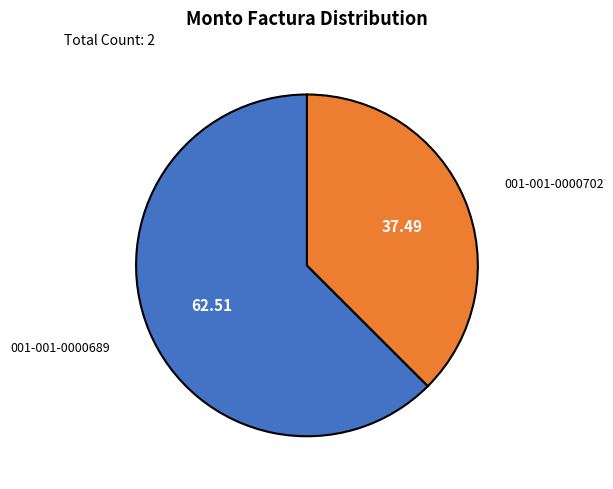

Is there any slice that represents more than half of the pie?

Yes